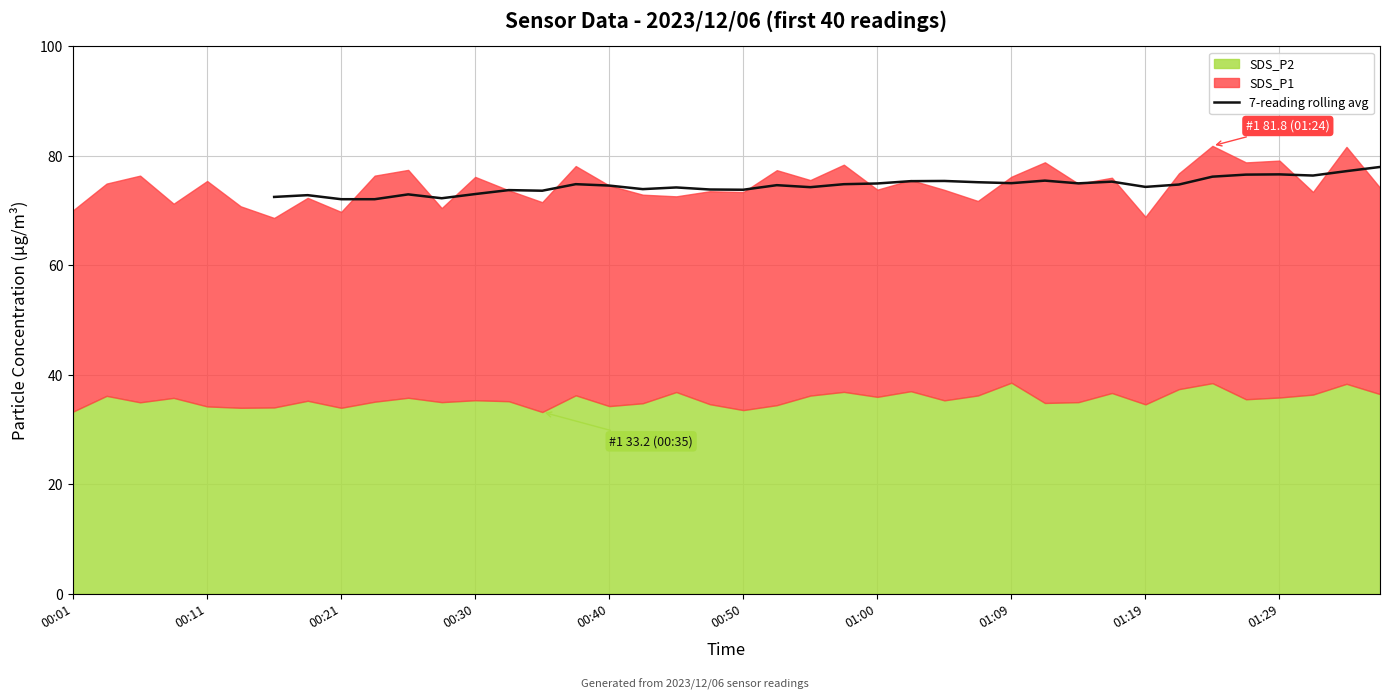

What is the lowest value of the 7-reading rolling avg series?

72.1